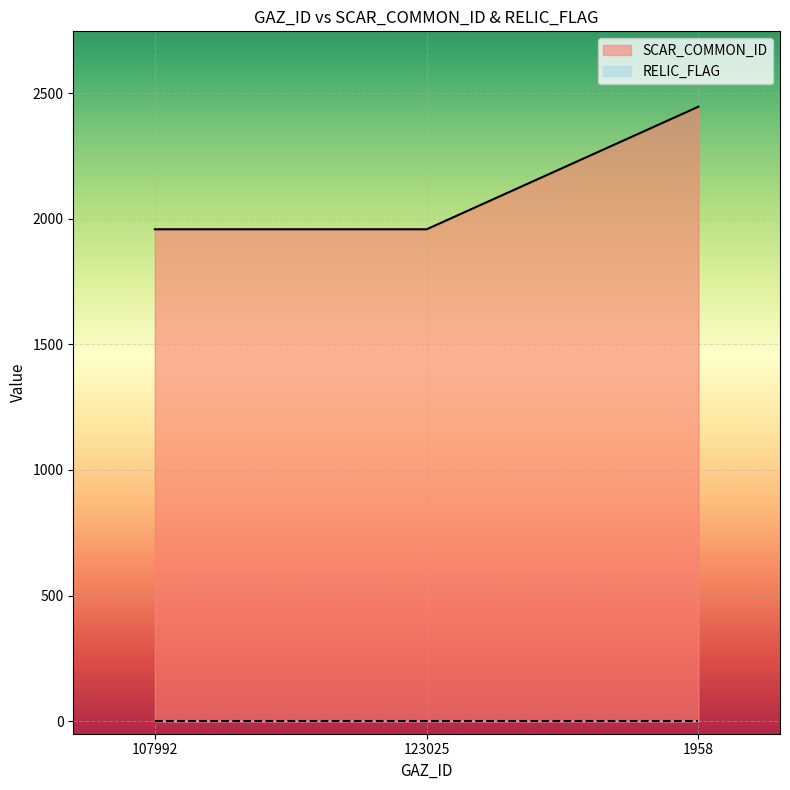

How many values are between 1958 and 2446?

3